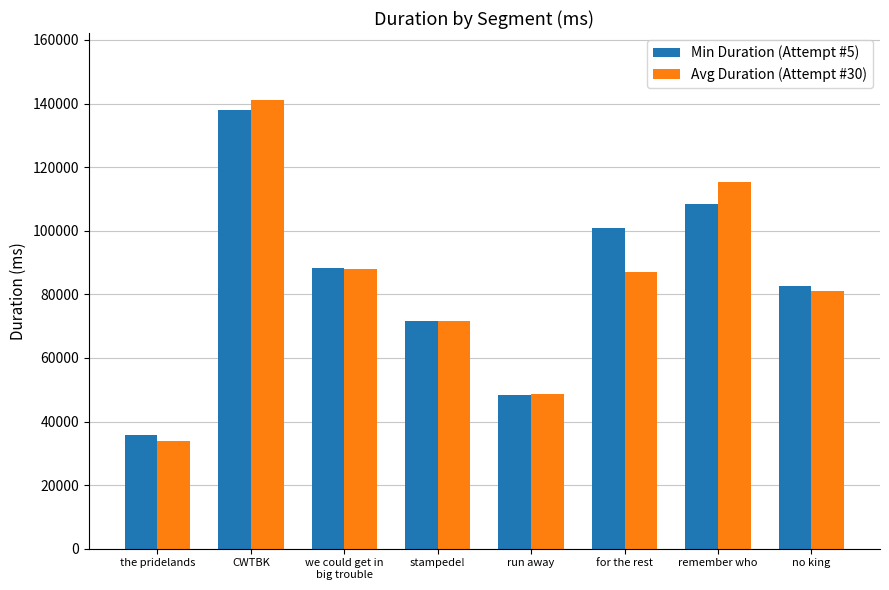

How many values in the Avg Duration (Attempt #30) series are below 87152?

4